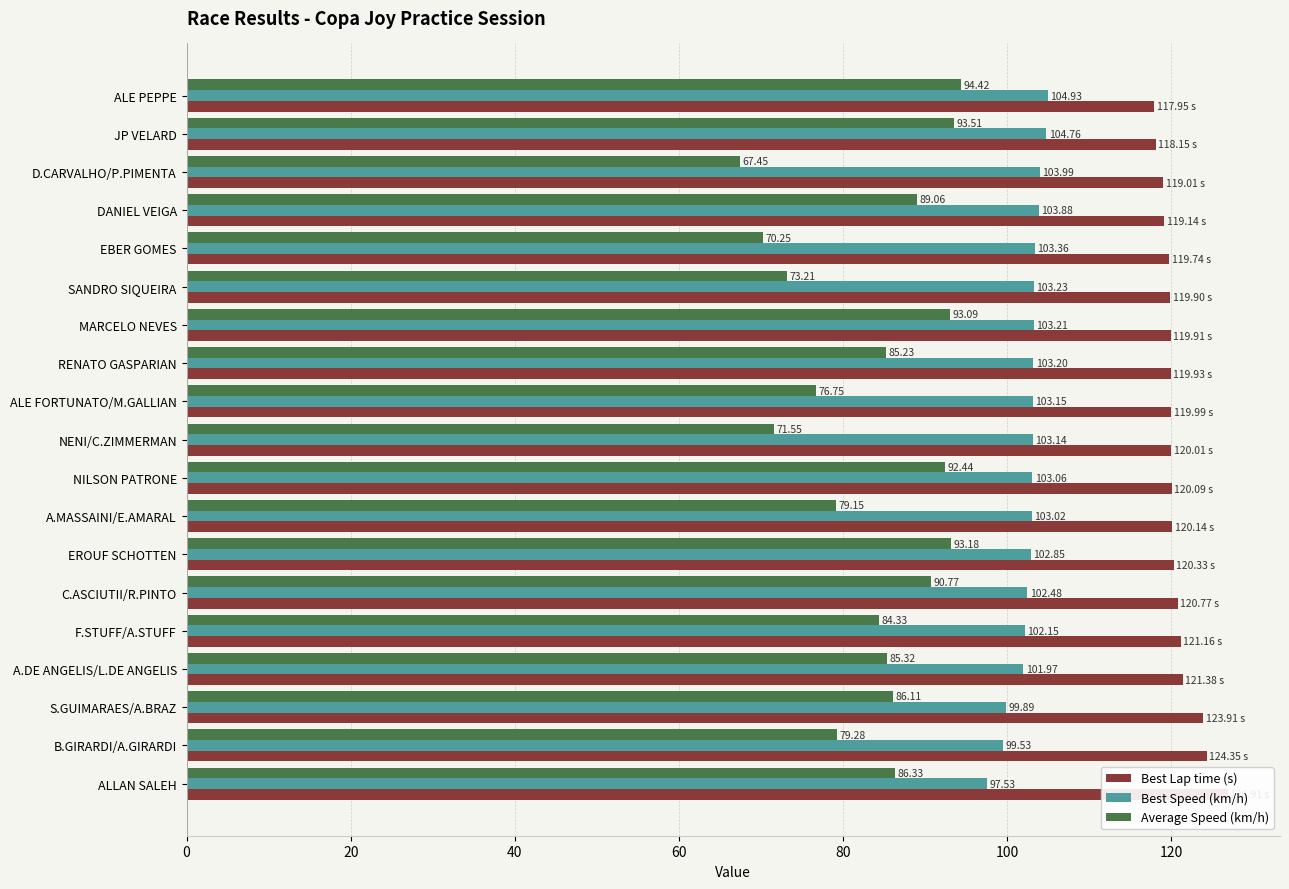

What value does the Best Speed (km/h) series have at SANDRO SIQUEIRA?

103.2